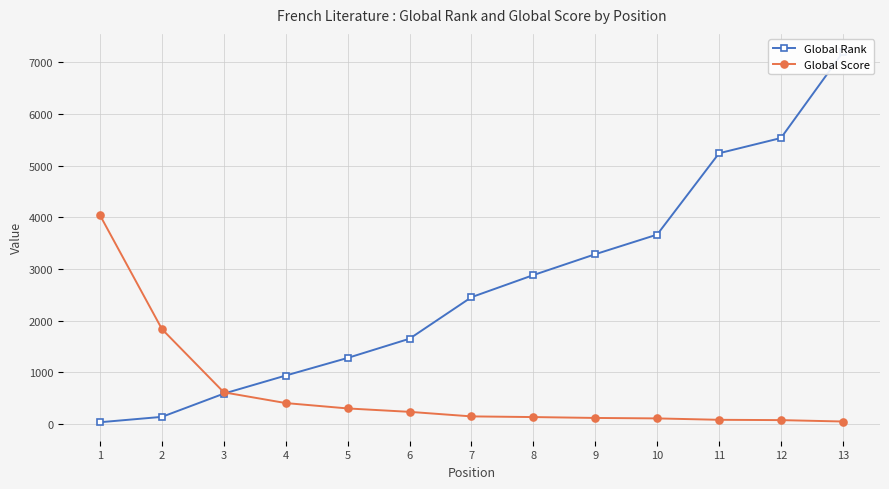

Is it true that Global Score equals 151 at 5?

False